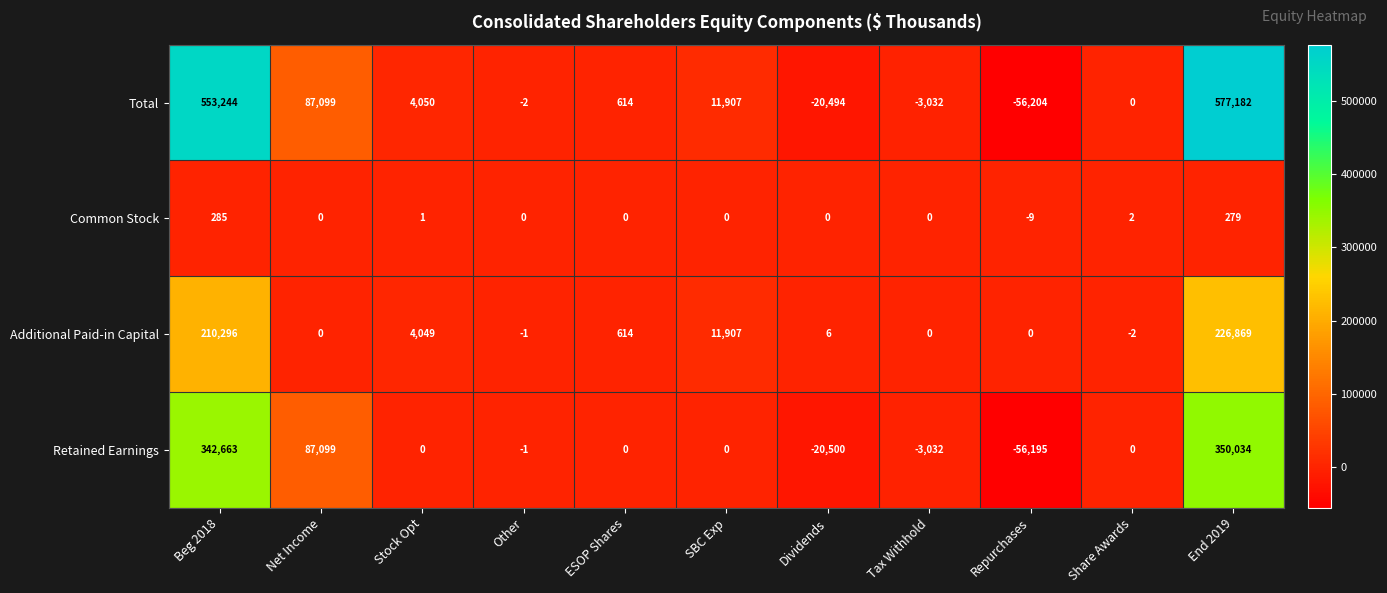

Count the number of categories in the chart.

11